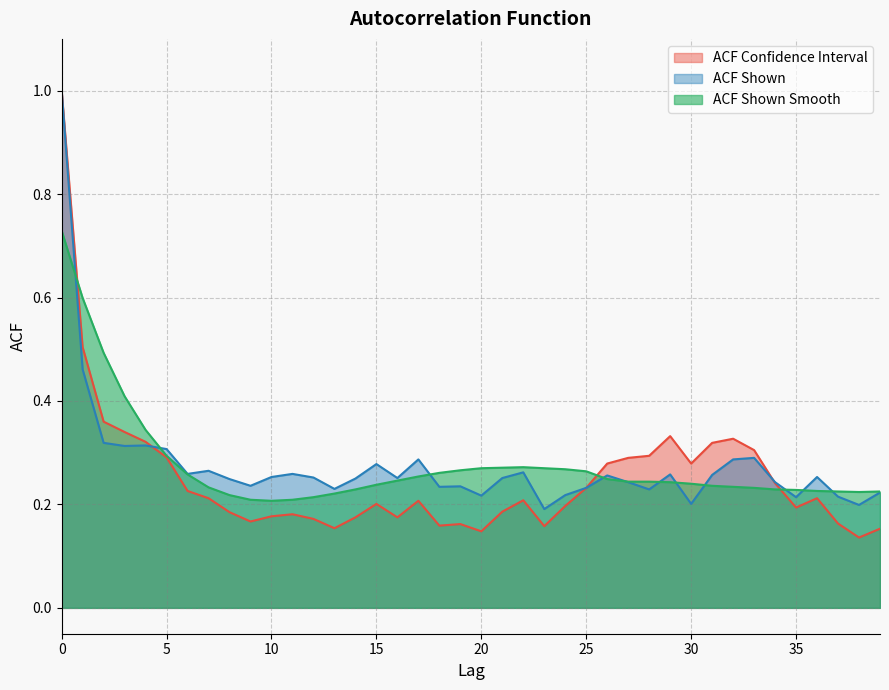

What is the difference between the maximum and minimum values in the acf_shown series?

0.8